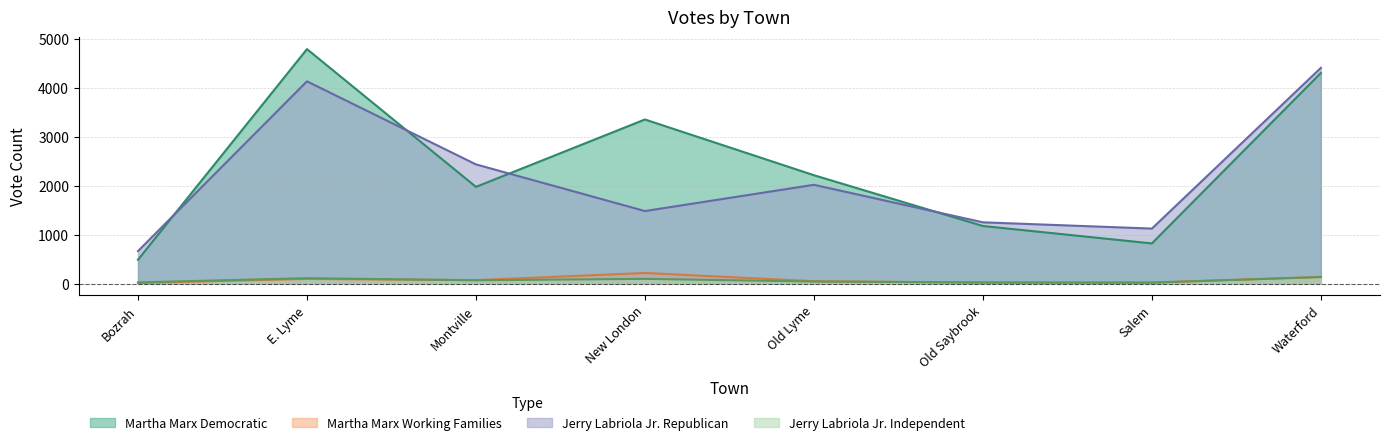

Is it true that Martha Marx Working Families equals 215 at New London?

True